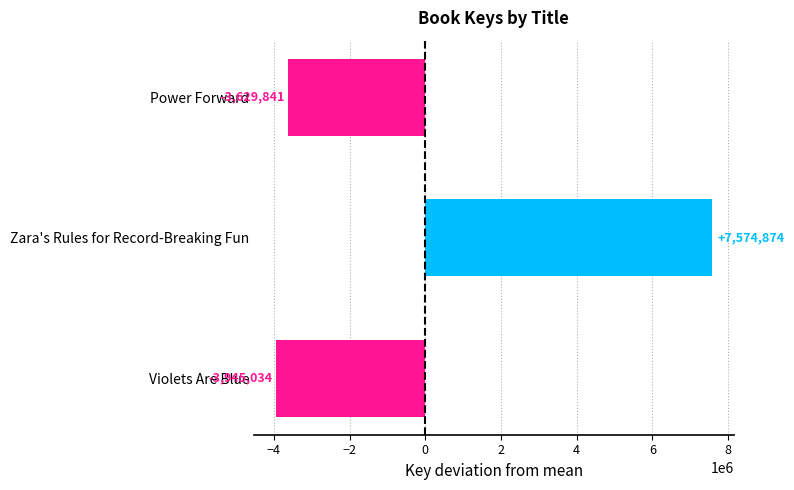

True or false: the data shows -3629840.7 at Power Forward.

True